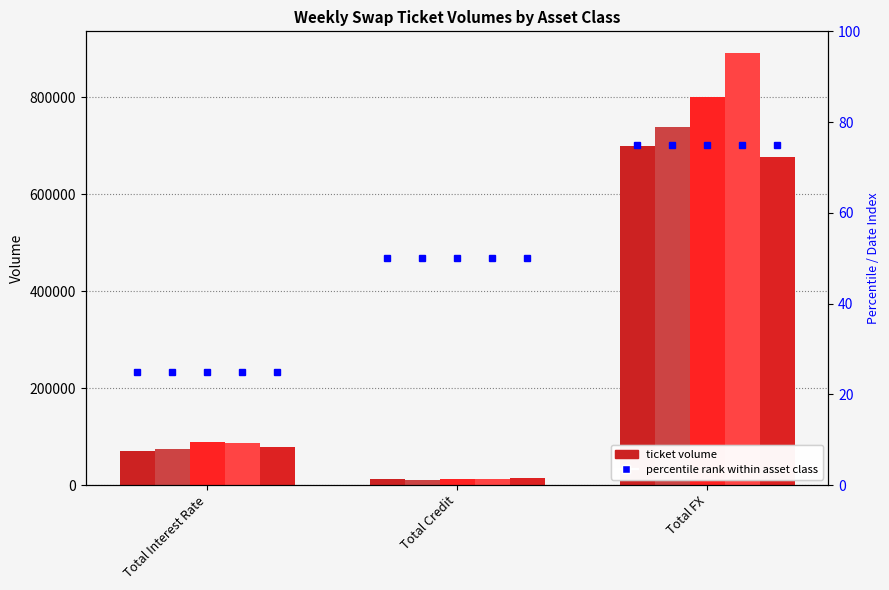

True or false: 2023-05-05 has a value of 78042 at Total Interest Rate.

True